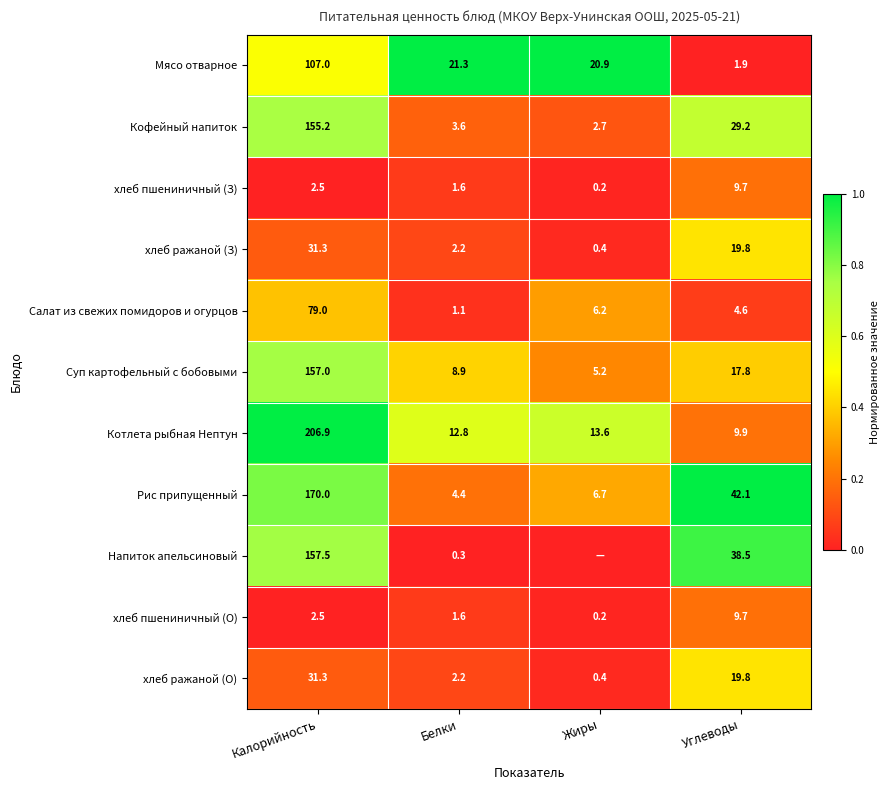

Count the number of data series in this chart.

11